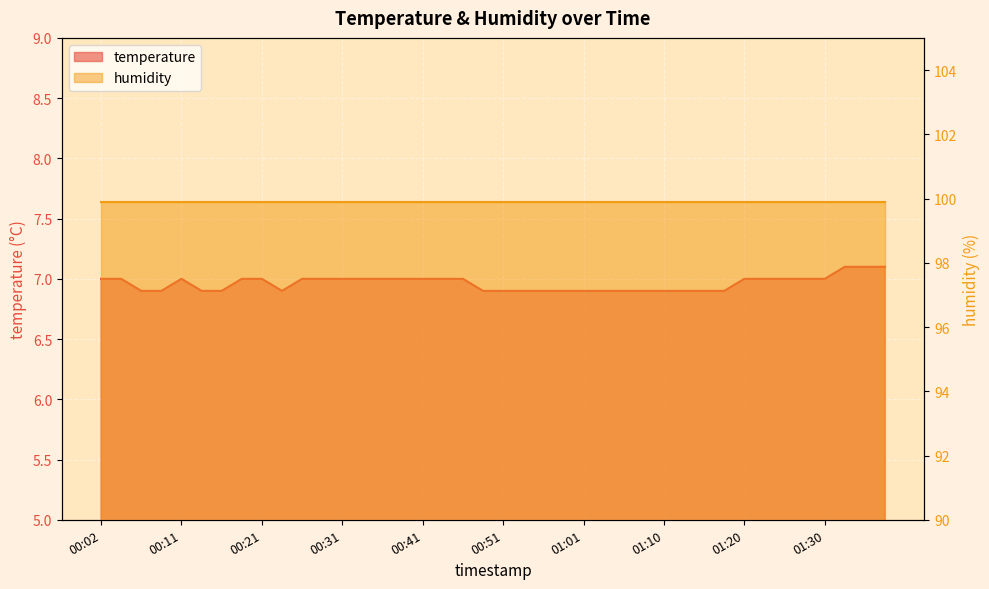

List the labels in order of value, largest first.

01:33, 01:35, 01:38, 00:02, 00:04, 00:11, 00:19, 00:21, 00:26, 00:29, 00:31, 00:33, 00:36, 00:38, 00:41, 00:43, 00:46, 01:20, 01:23, 01:25, 01:28, 01:30, 00:06, 00:09, 00:14, 00:16, 00:24, 00:48, 00:51, 00:53, 00:56, 00:58, 01:01, 01:03, 01:06, 01:08, 01:10, 01:13, 01:15, 01:18